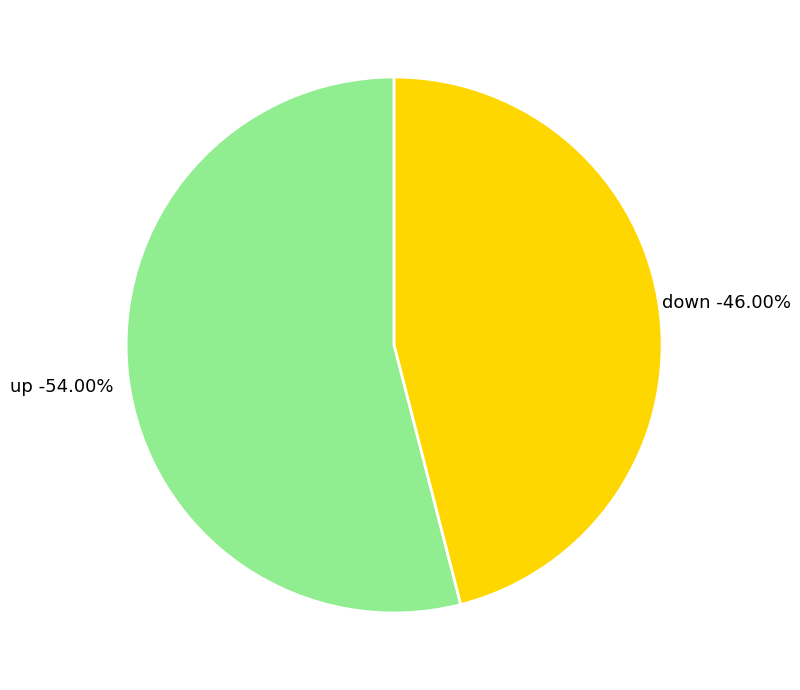

What is the ratio of the value at up to the value at down?

1.2